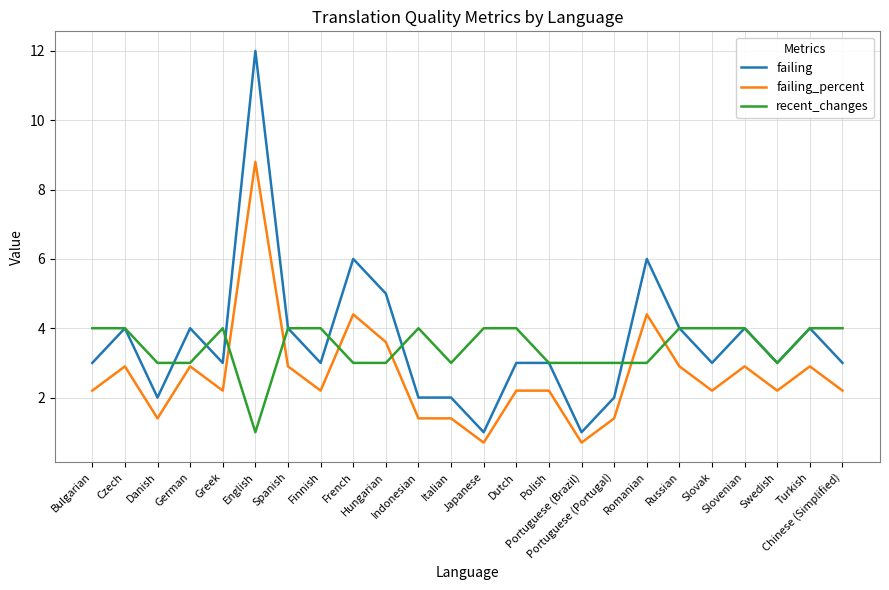

Is it true that failing equals 7.0 at Slovenian?

False